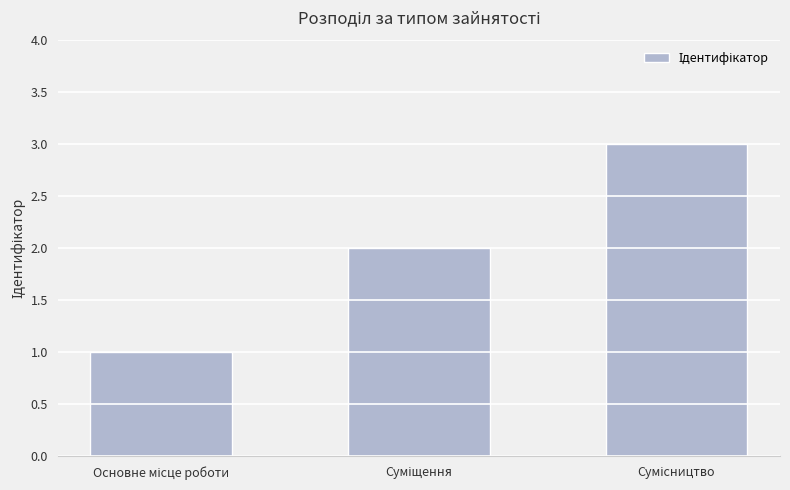

What is the maximum value shown in the chart?

3